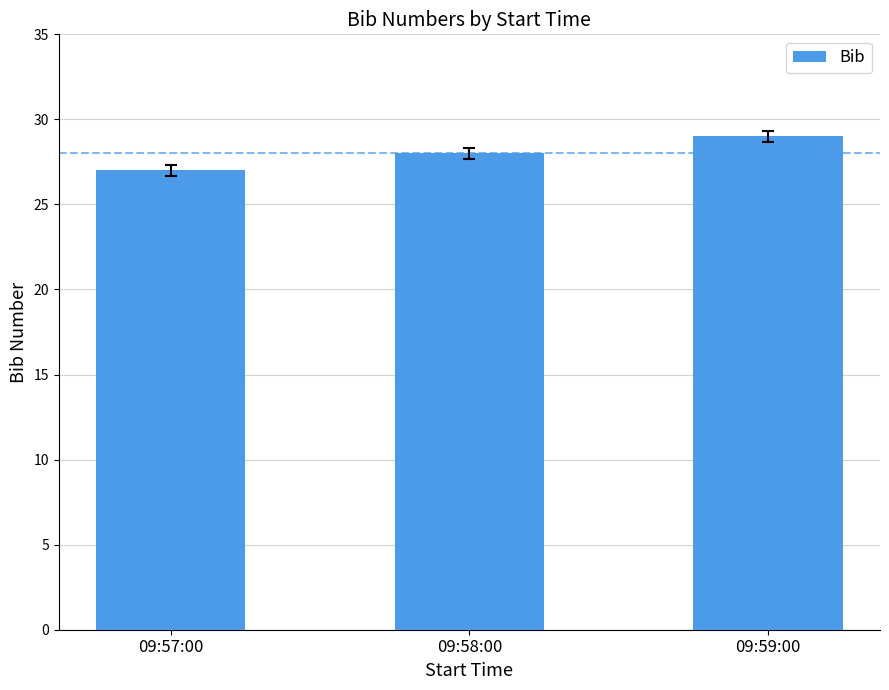

The value at 09:59:00 is 44. True or false?

False